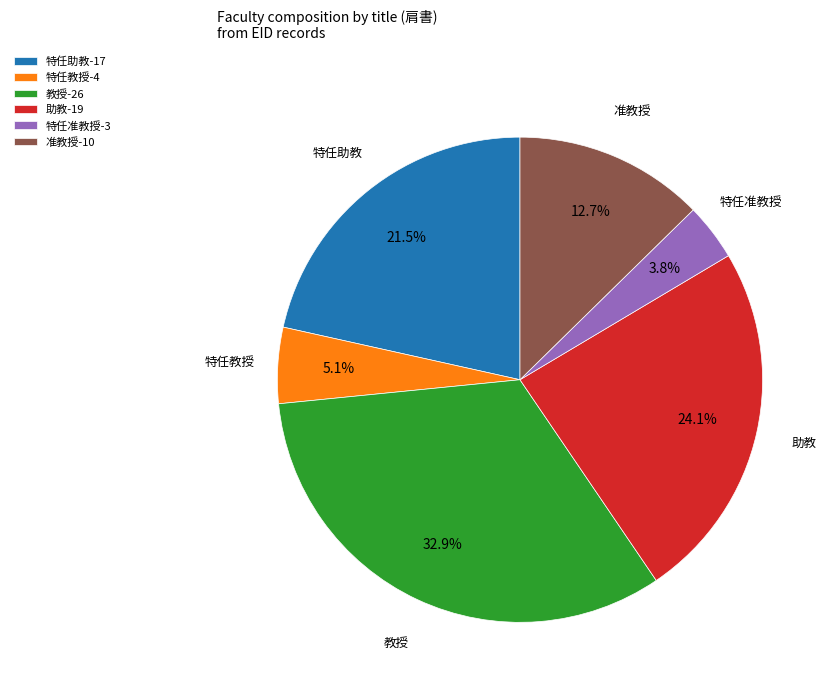

Count the number of slices in the pie.

6